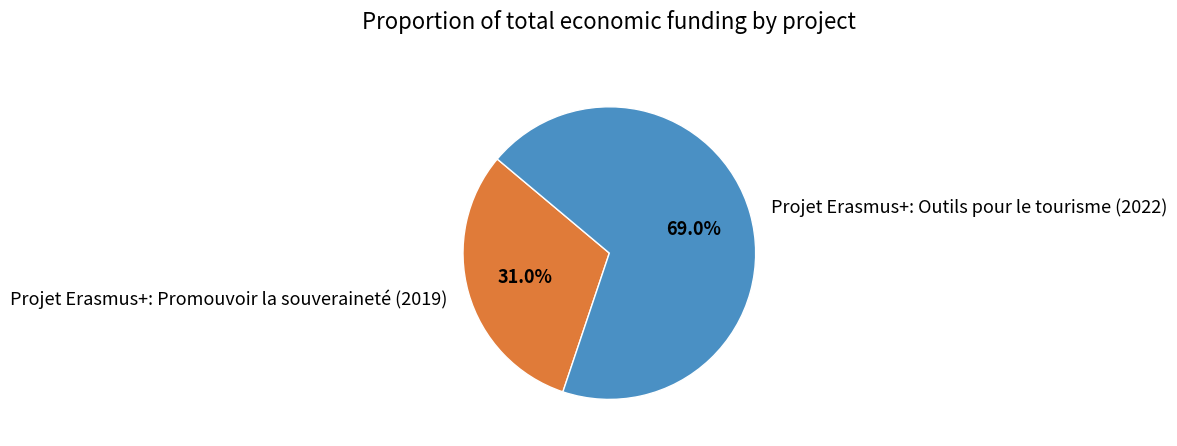

To the nearest percent, what is the difference between the largest and smallest slice percentages?

38%